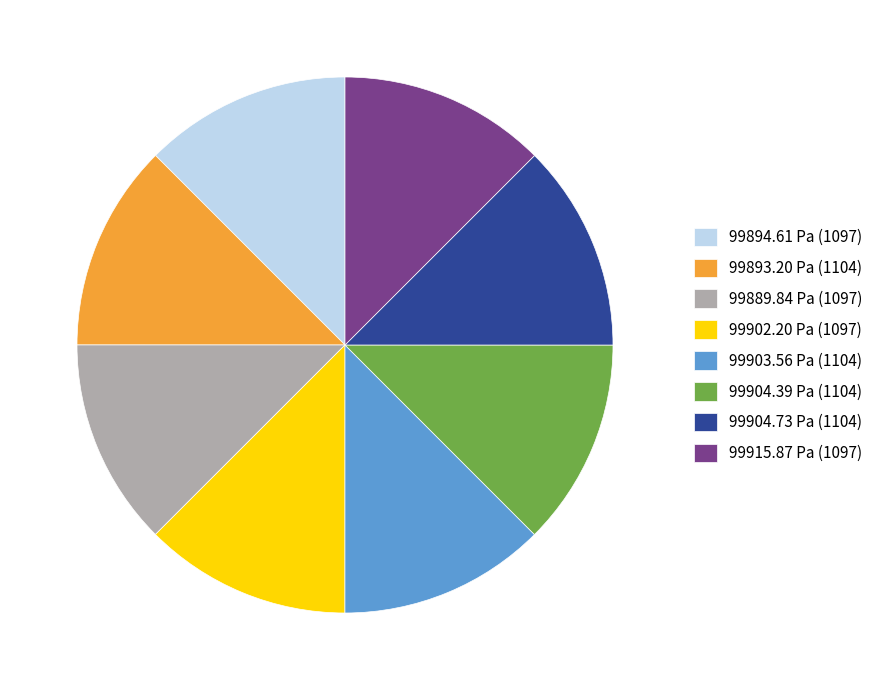

Is 99902.20 Pa (1097) the majority of the pie?

No